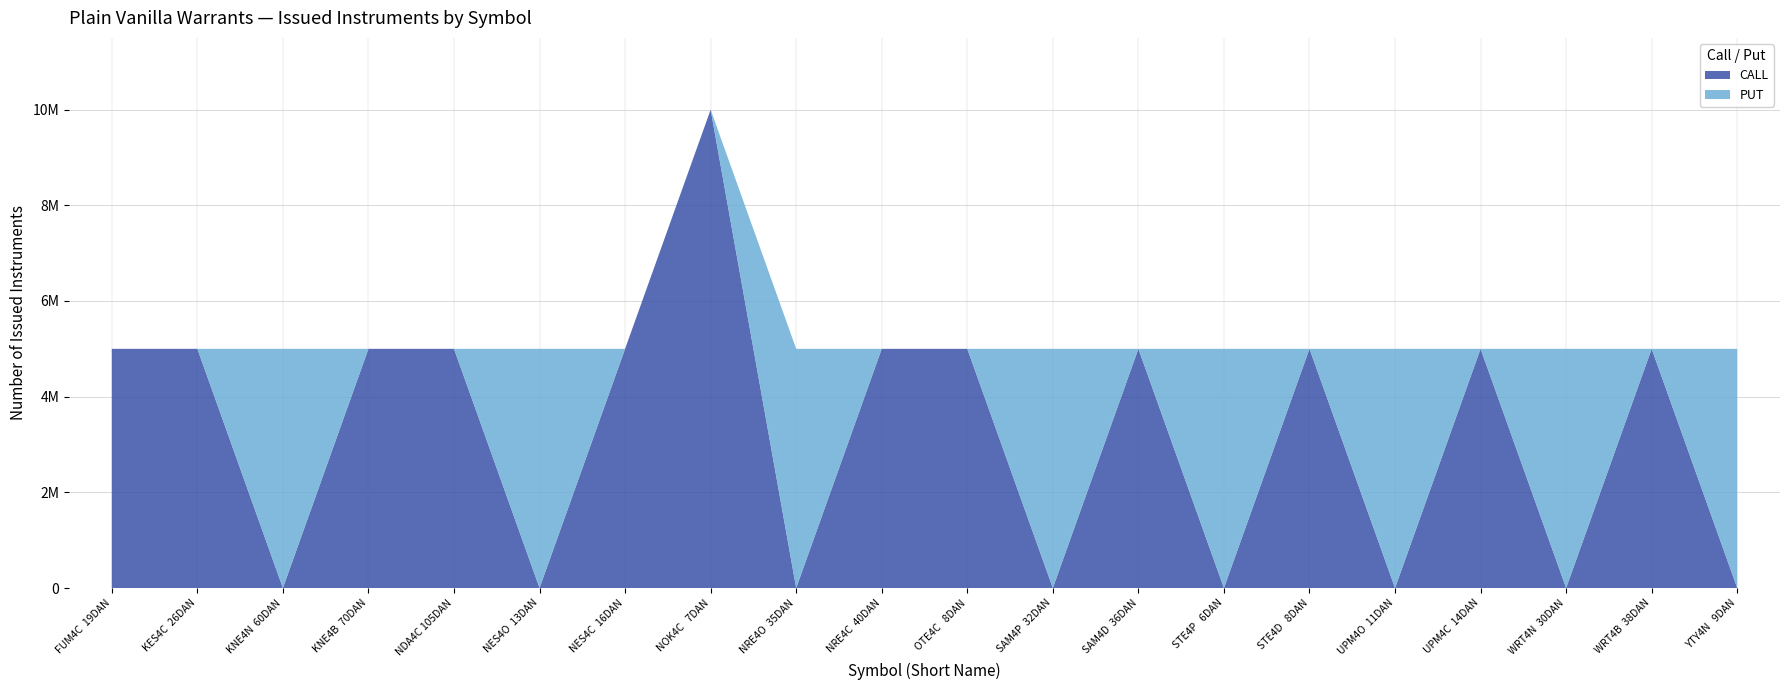

Reading right to left, transcribe all the data shown in this chart.

CALL: YTY4N   9DAN=0	WRT4B  38DAN=5000000	WRT4N  30DAN=0	UPM4C  14DAN=5000000	UPM4O  11DAN=0	STE4D   8DAN=5000000	STE4P   6DAN=0	SAM4D  36DAN=5000000	SAM4P  32DAN=0	OTE4C   8DAN=5000000	NRE4C  40DAN=5000000	NRE4O  35DAN=0	NOK4C   7DAN=10000000	NES4C  16DAN=5000000	NES4O  13DAN=0	NDA4C 105DAN=5000000	KNE4B  70DAN=5000000	KNE4N  60DAN=0	KES4C  26DAN=5000000	FUM4C  19DAN=5000000
PUT: YTY4N   9DAN=5000000	WRT4B  38DAN=0	WRT4N  30DAN=5000000	UPM4C  14DAN=0	UPM4O  11DAN=5000000	STE4D   8DAN=0	STE4P   6DAN=5000000	SAM4D  36DAN=0	SAM4P  32DAN=5000000	OTE4C   8DAN=0	NRE4C  40DAN=0	NRE4O  35DAN=5000000	NOK4C   7DAN=0	NES4C  16DAN=0	NES4O  13DAN=5000000	NDA4C 105DAN=0	KNE4B  70DAN=0	KNE4N  60DAN=5000000	KES4C  26DAN=0	FUM4C  19DAN=0